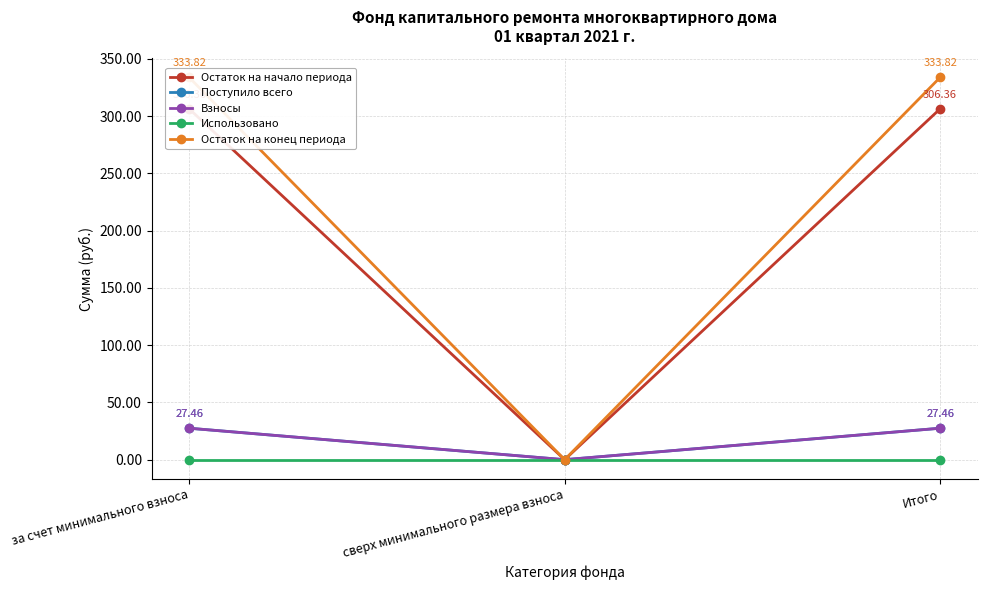

At which label does Остаток на конец периода first exceed 333?

за счет минимального взноса